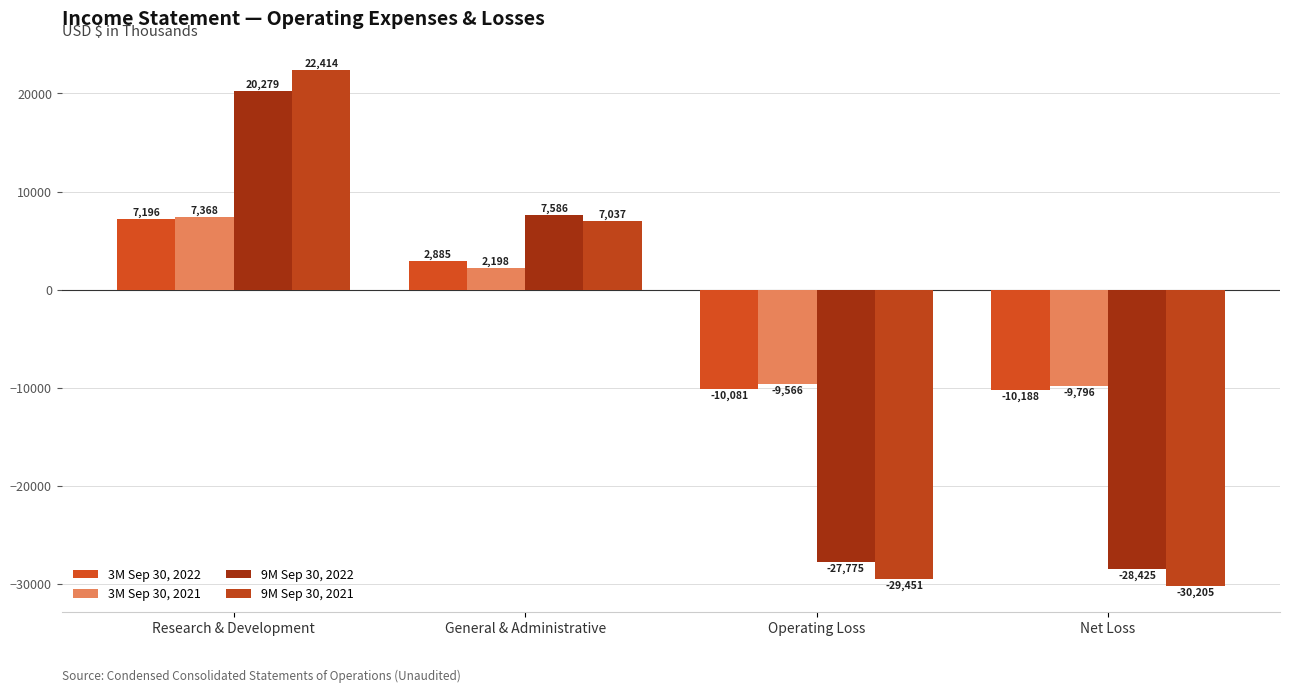

Are the bars grouped side by side (vs. stacked)?

Yes